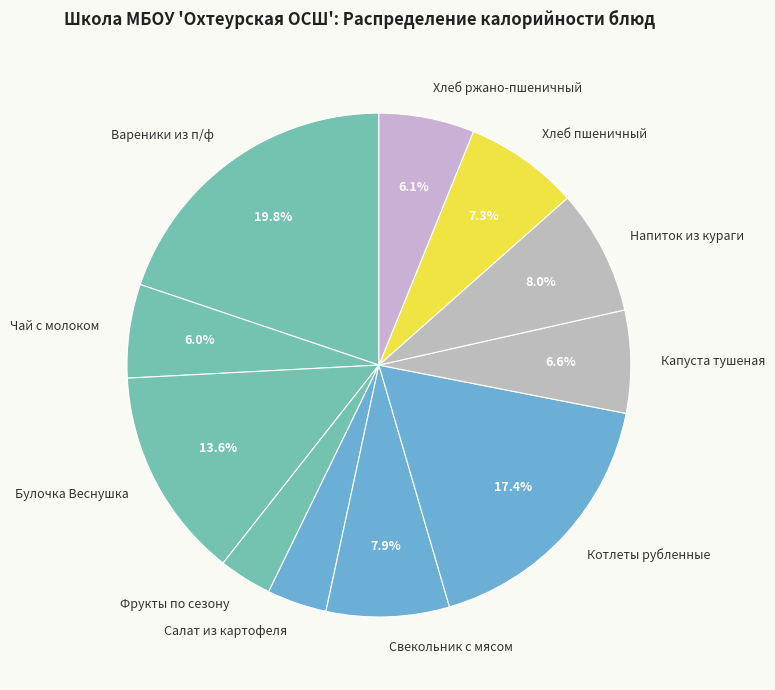

Which slice is the largest?

Вареники из п/ф